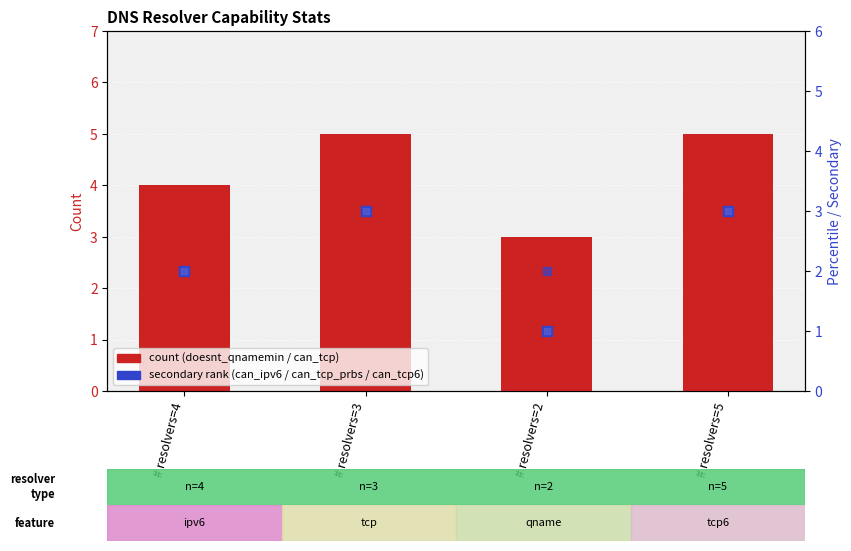

Is the value of doesnt_qnamemin at # resolvers=4 greater than the value of can_tcp6 at # resolvers=3?

Yes